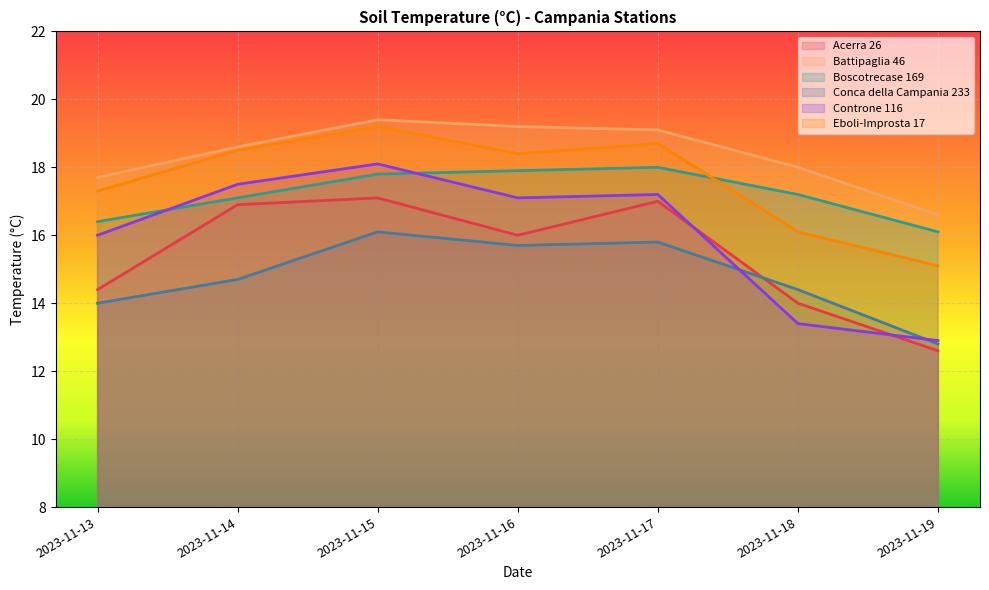

Which has a higher value, 2023-11-13 or 2023-11-14?

2023-11-14